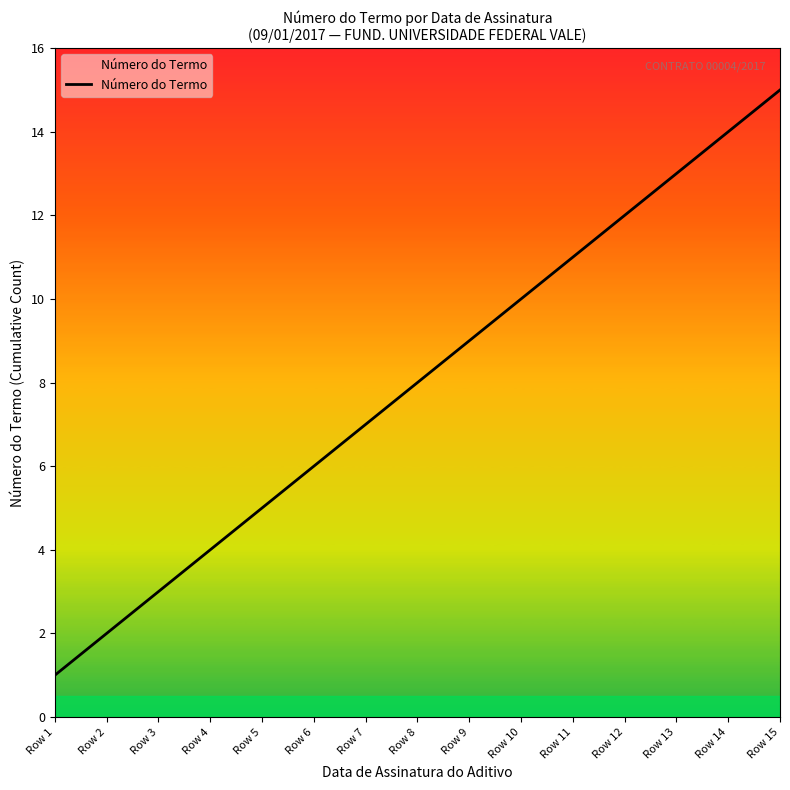

What is the average value?

8